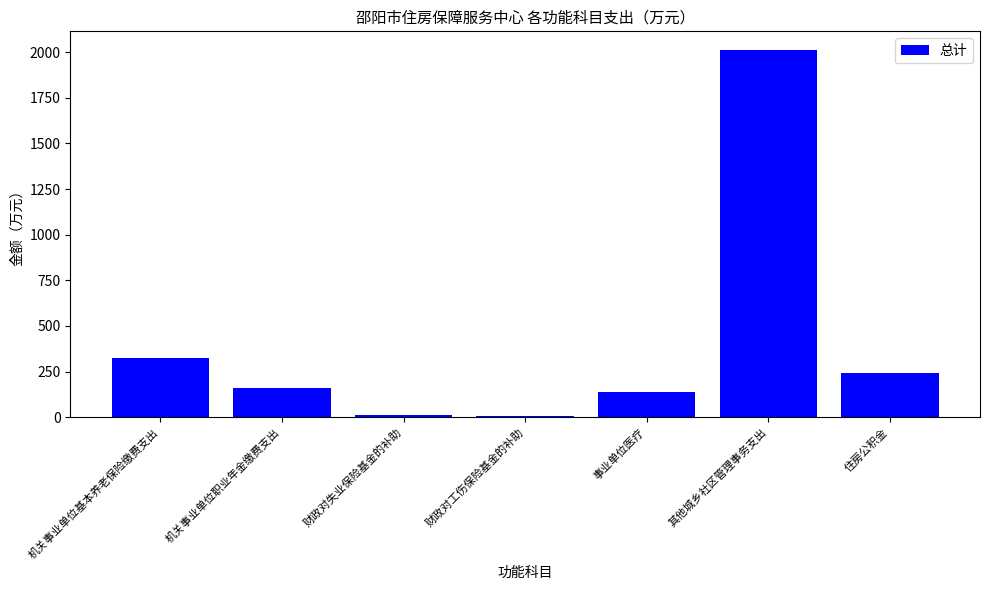

At which category does the chart reach its peak across all series?

其他城乡社区管理事务支出